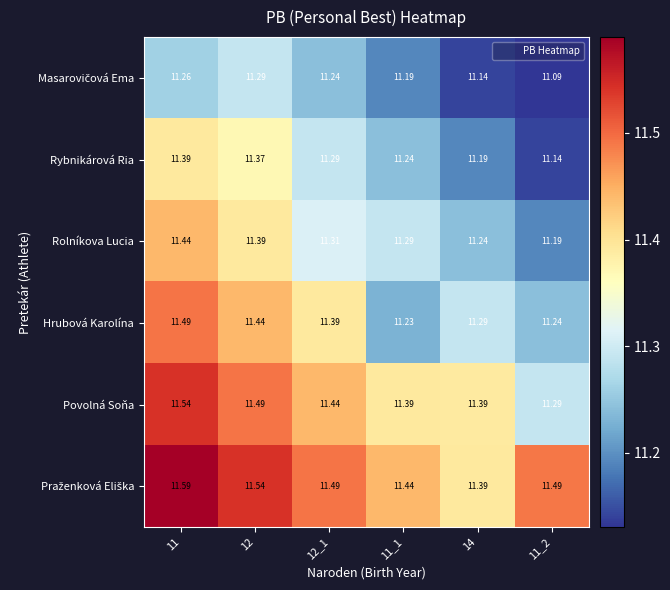

What is the total value across all series at 12_1?

68.2